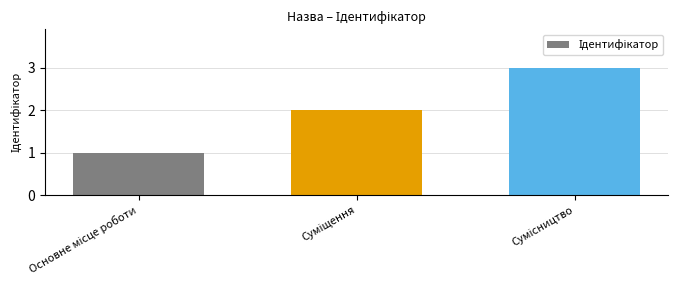

What is the sum of all values?

6